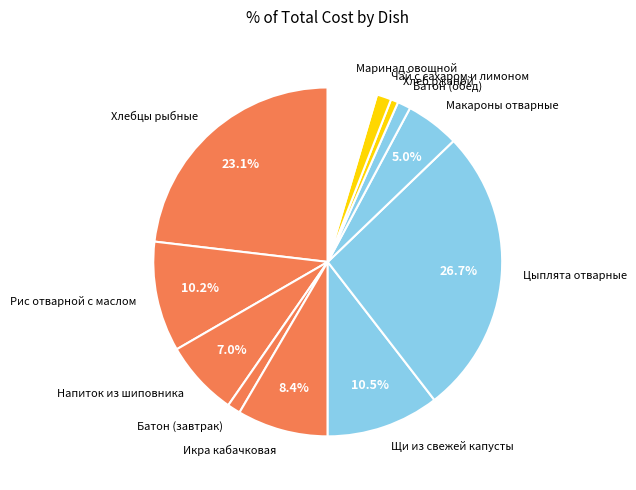

Do Батон (обед) and Хлеб ржаной together represent more than half of the pie?

No